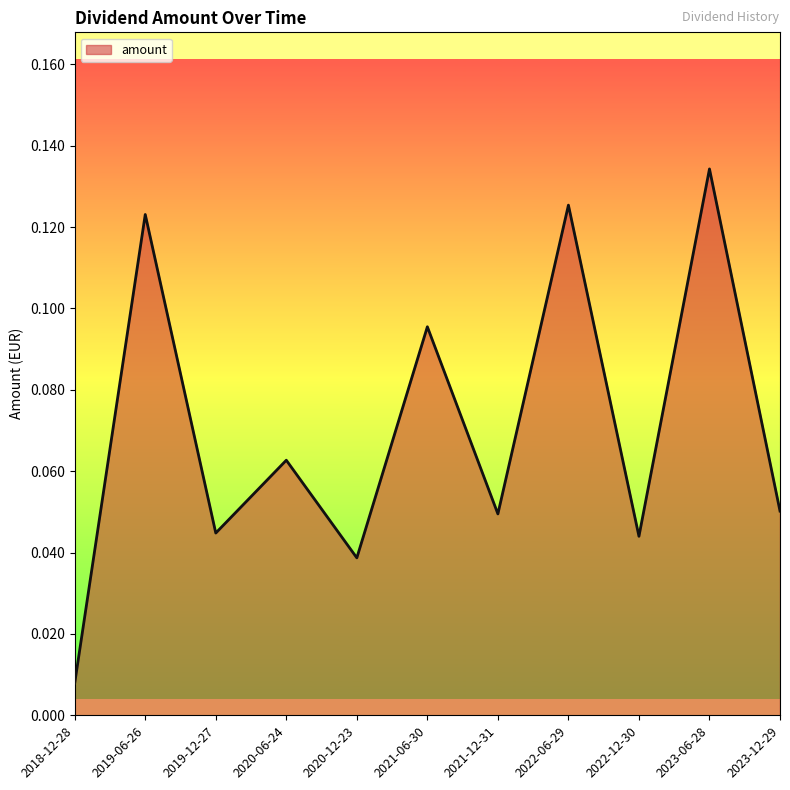

What is the change in value from 2022-06-29 to 2023-12-29?

-0.1